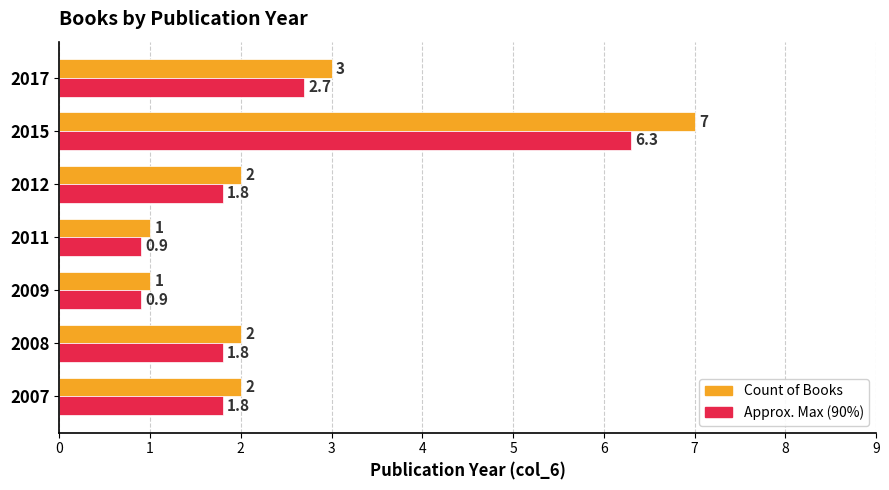

True or false: Count of Books has a value of 1.0 at 2009.

True